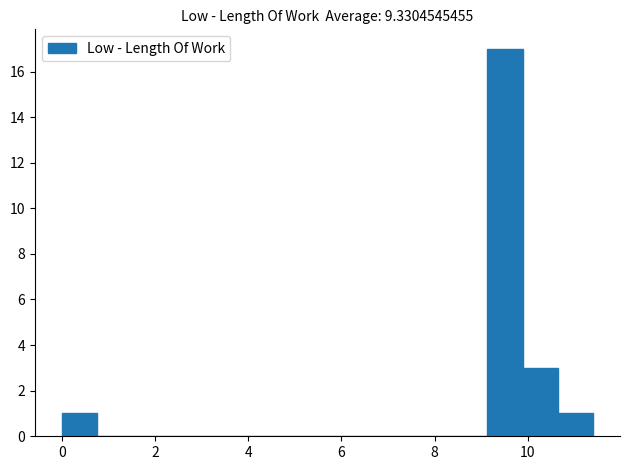

Read against the x-axis, roughly where is the centre of the tallest bar?

9.6